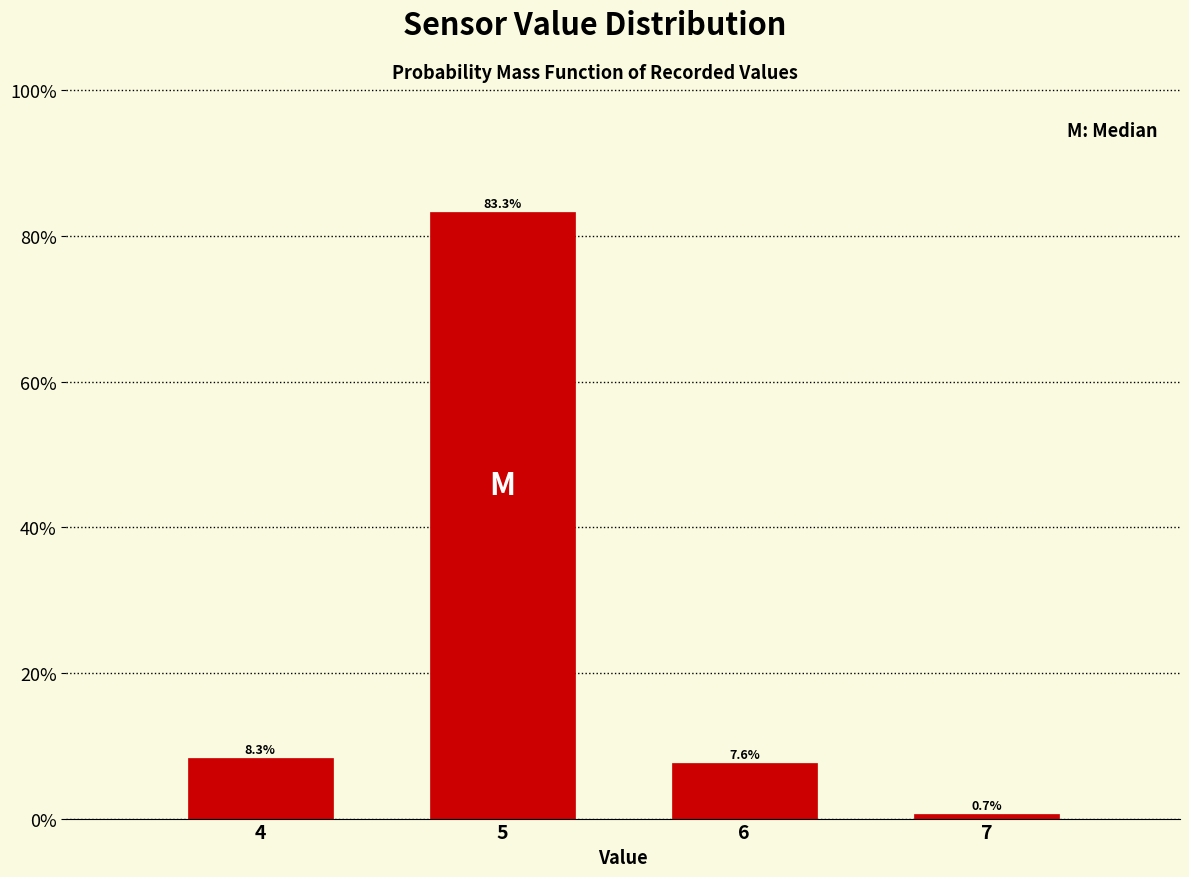

Reading left to right, transcribe all the data shown in this chart.

8.3	83.3	7.6	0.7